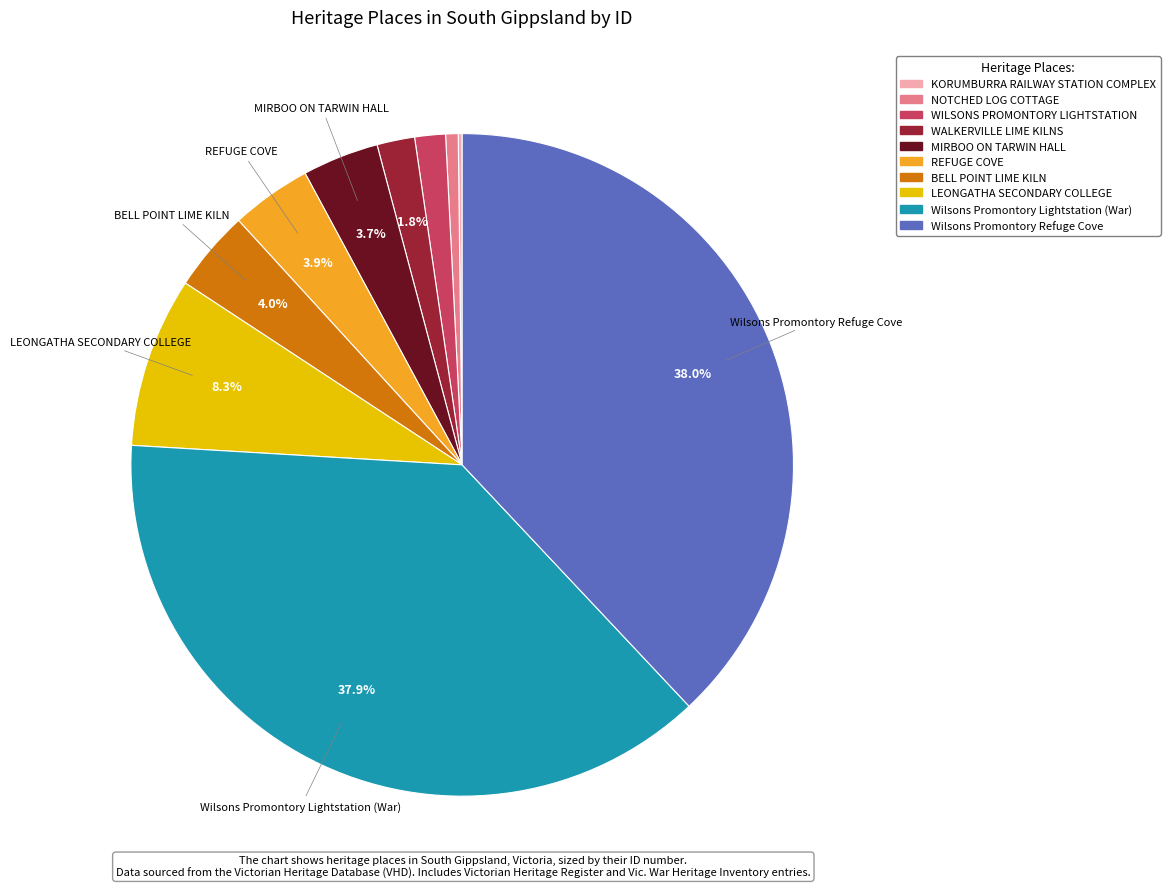

To the nearest percent, what is the average slice percentage?

10%